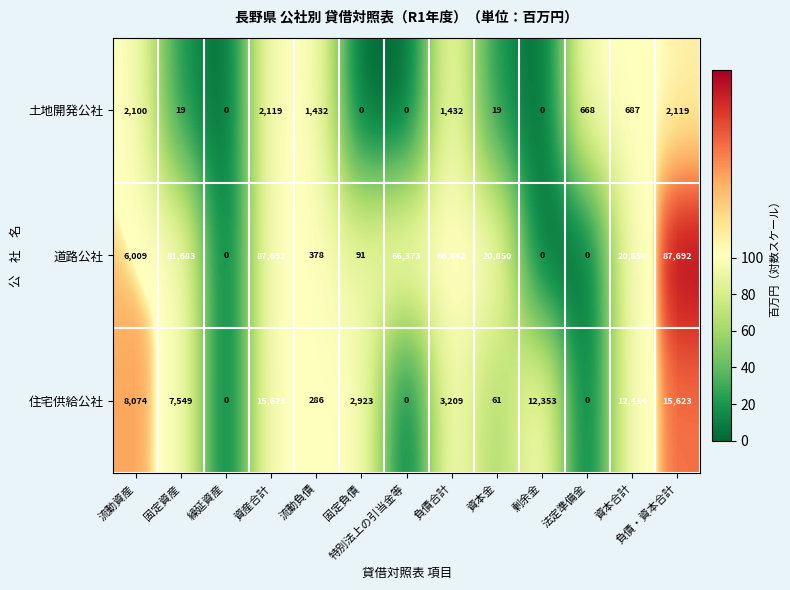

Which series changed the most between 固定資産 and 繰延資産?

道路公社